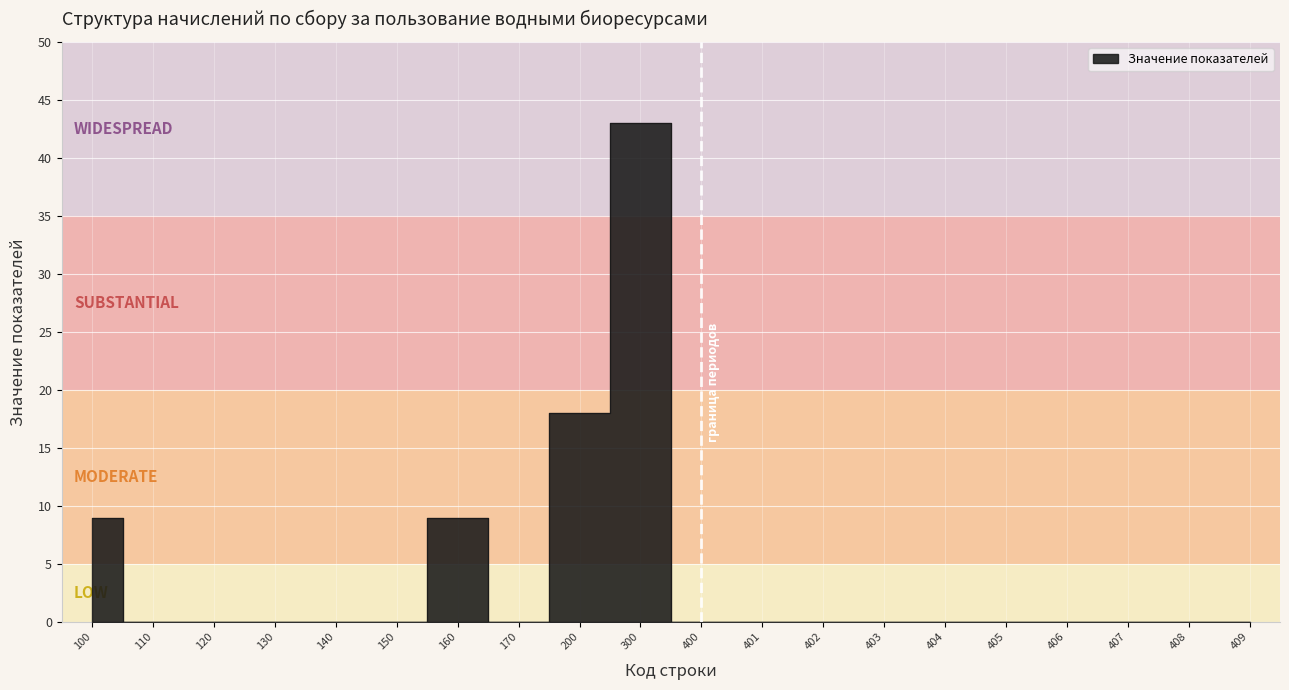

The value at 110 is 0. True or false?

True